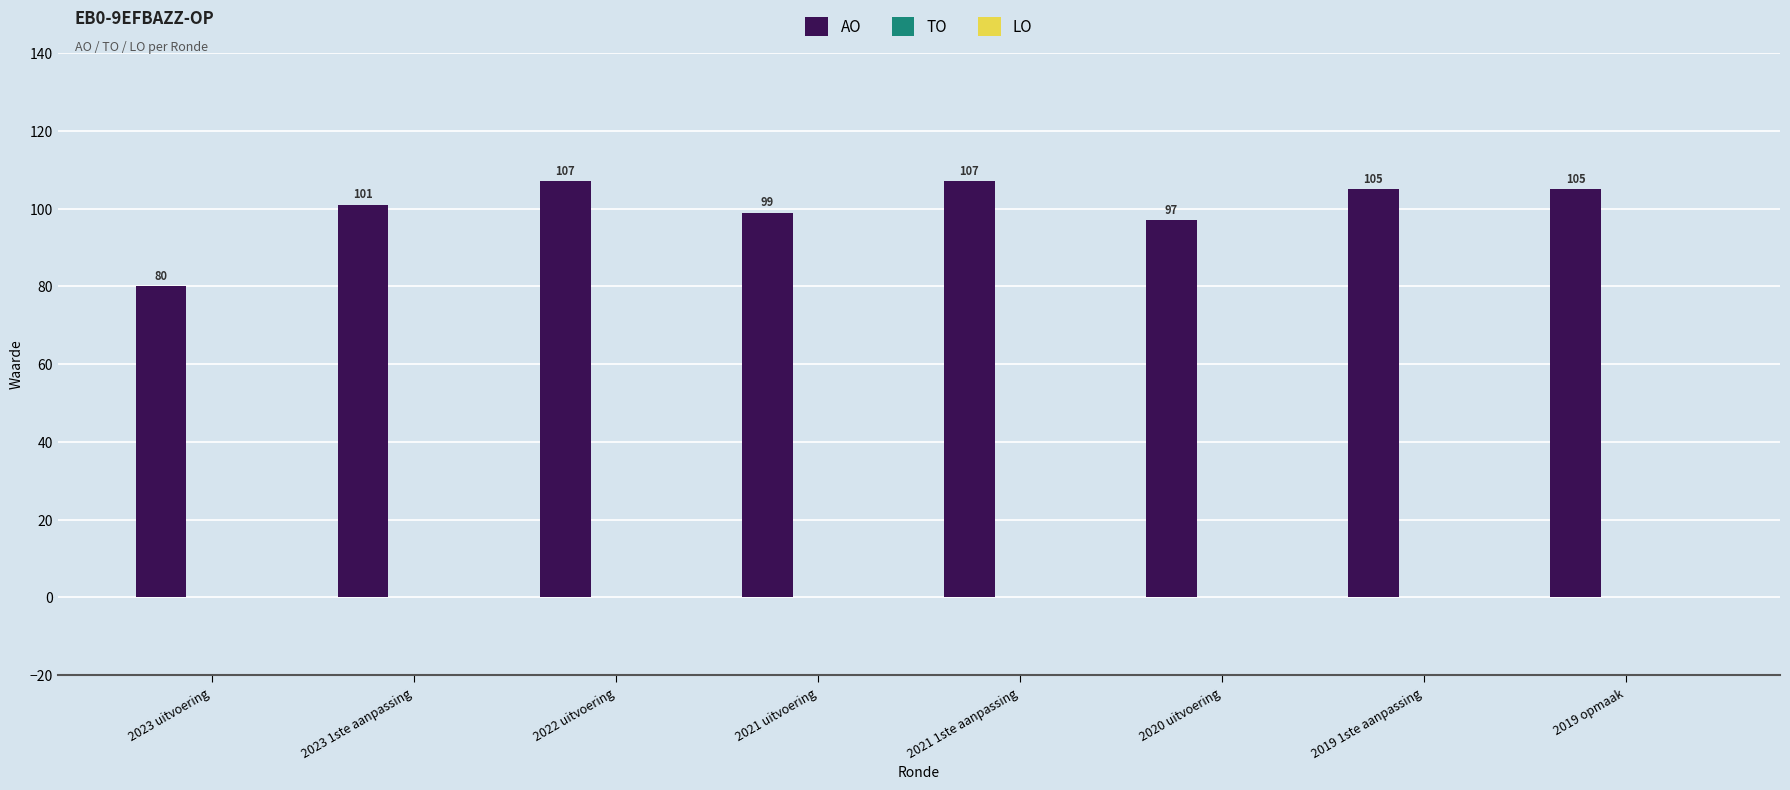

Where is the data nearest to the value 93?

2020 uitvoering